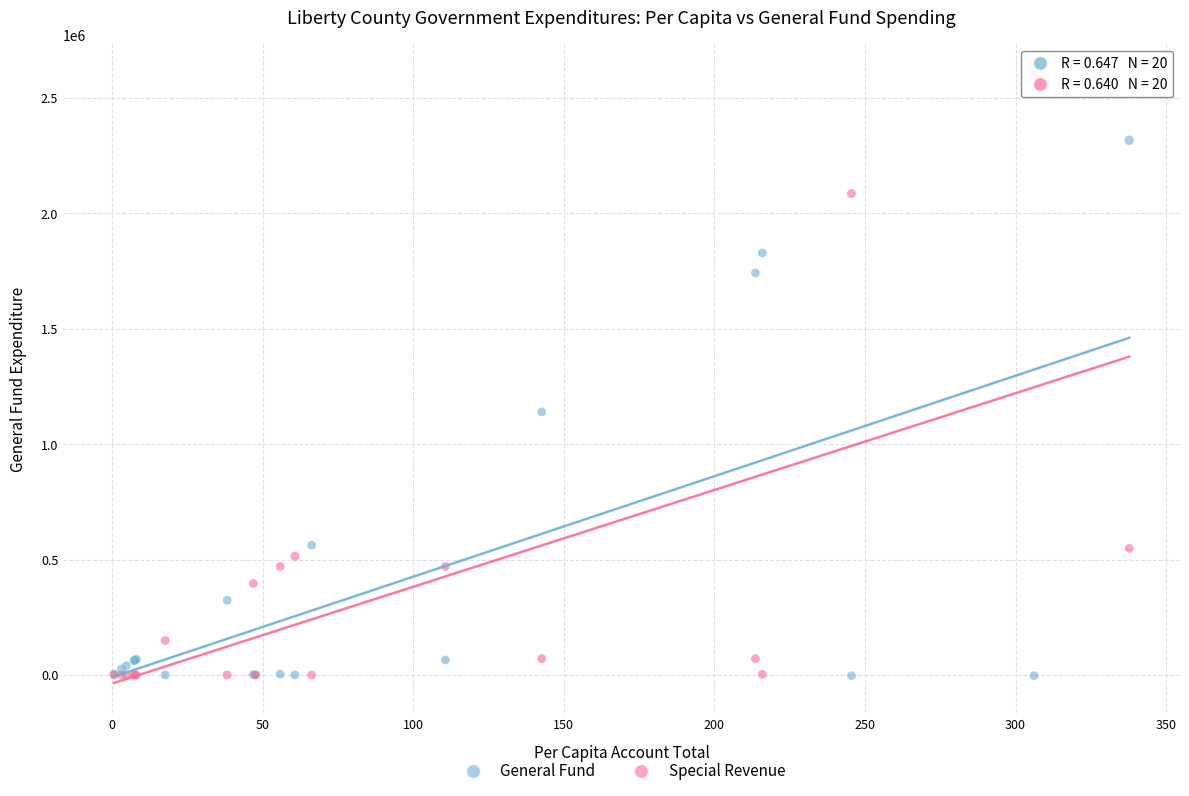

Which series has the widest spread of Y values?

Special Revenue